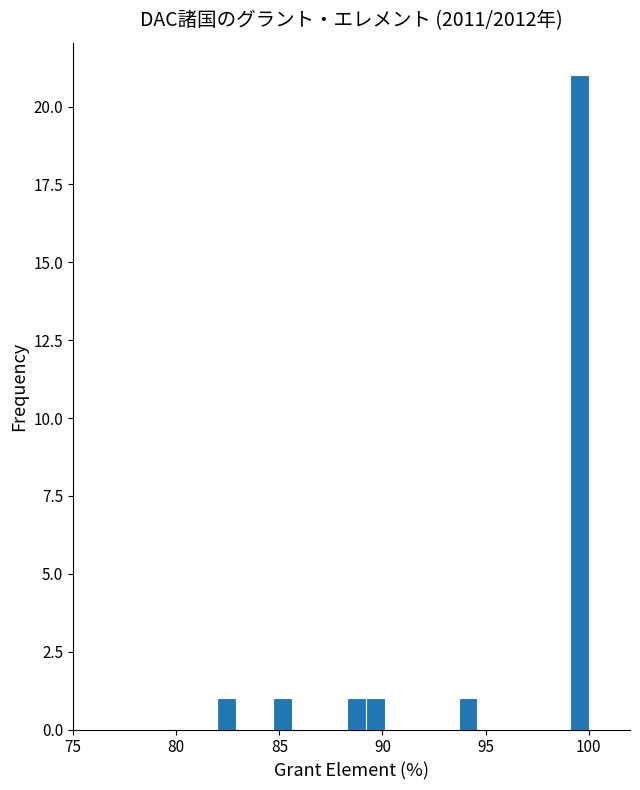

Read against the x-axis, roughly where is the centre of the tallest bar?

99.5